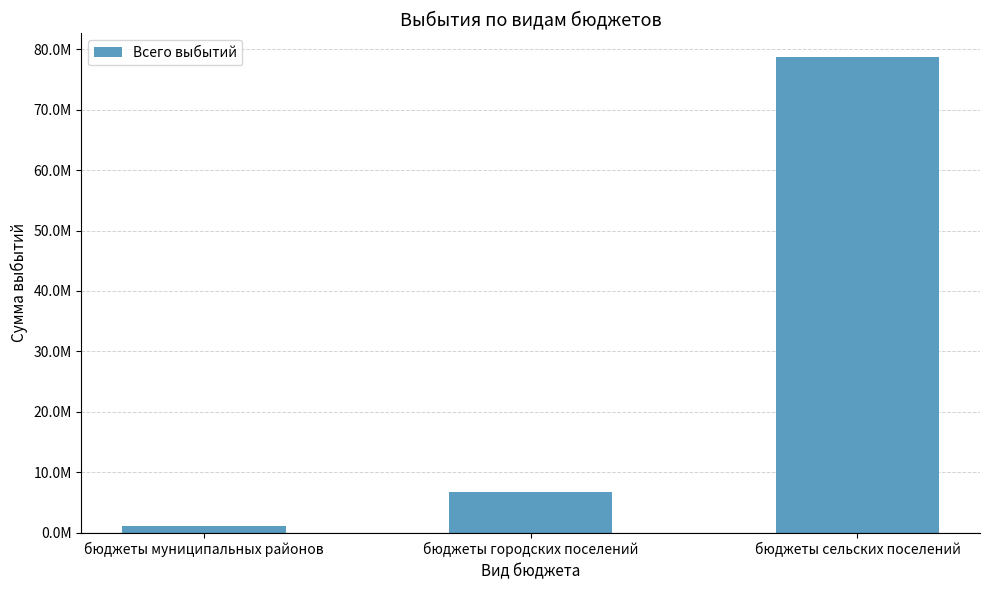

Are the bars horizontal?

No